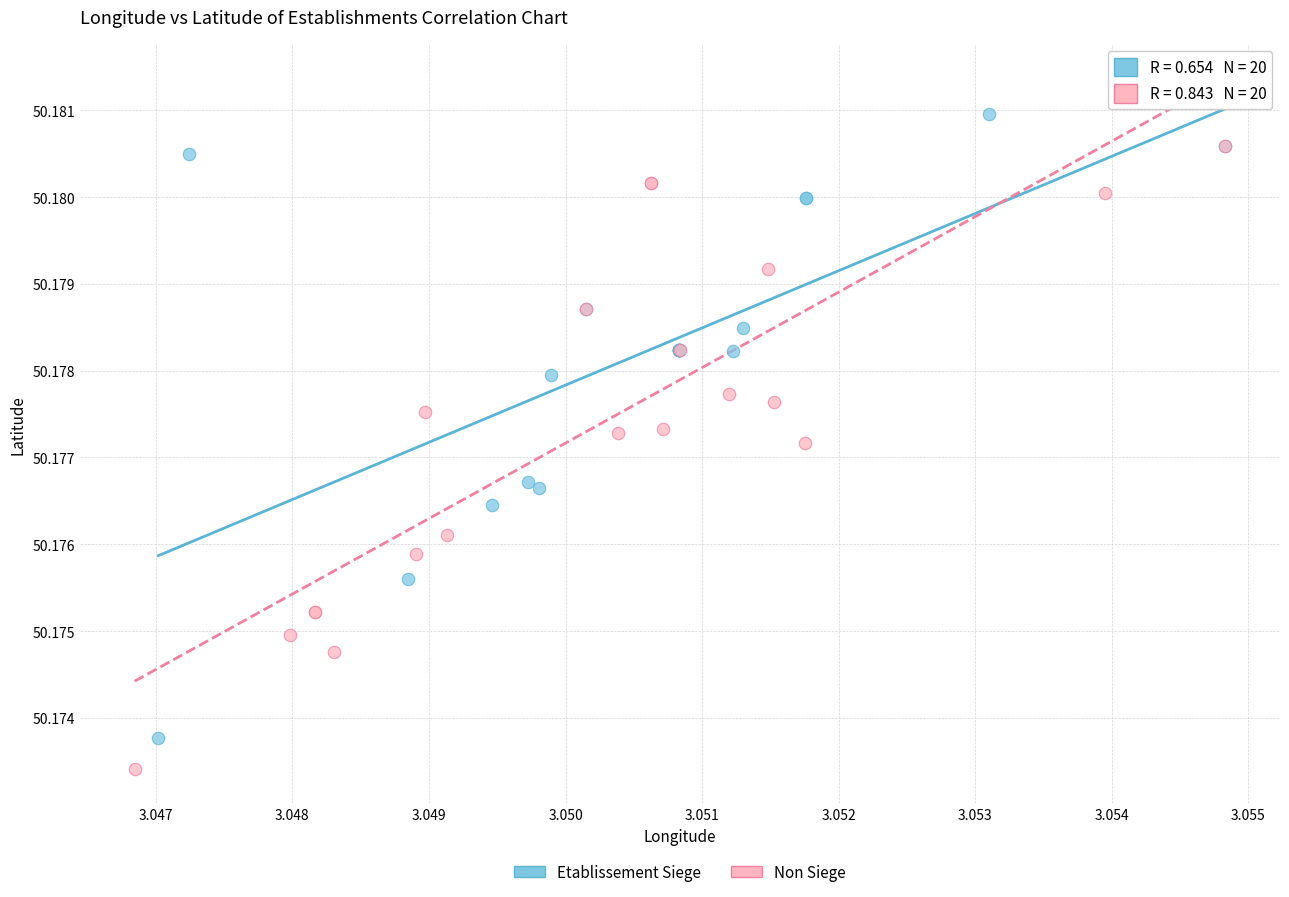

Which series contains the highest Y value?

Etablissement Siege